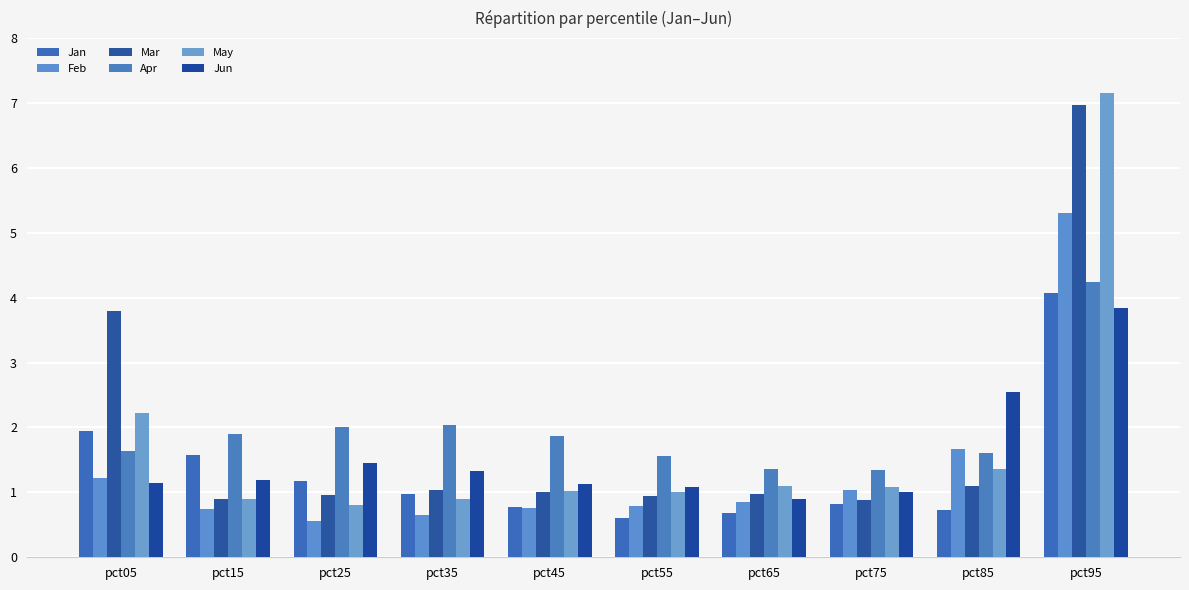

How many data points does each series have?

10